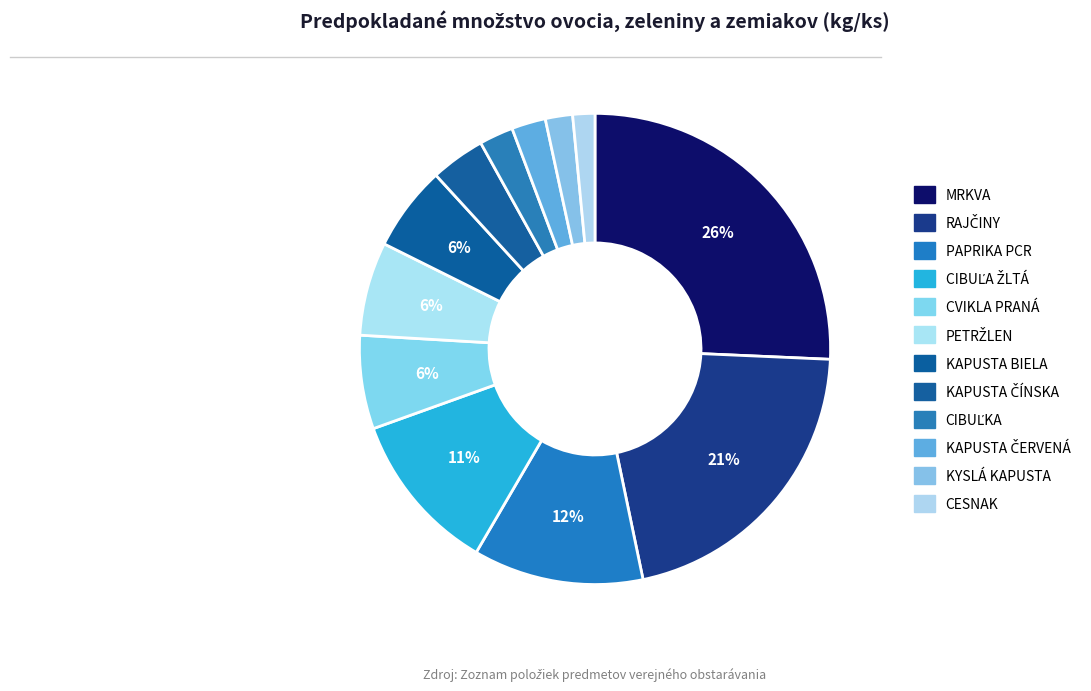

Between KYSLÁ KAPUSTA and CESNAK, which is larger?

KYSLÁ KAPUSTA